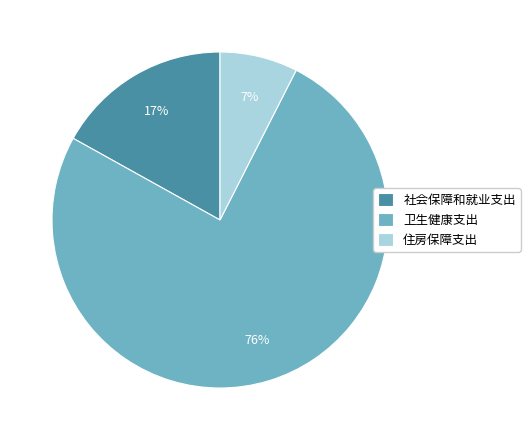

To the nearest percent, what is the combined percentage of 社会保障和就业支出 and 卫生健康支出?

93%